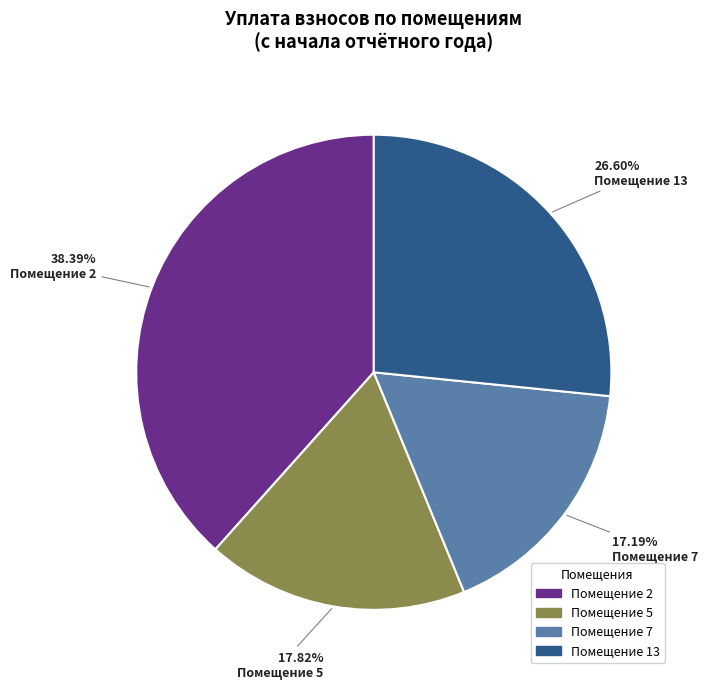

Count the number of slices in the pie.

4